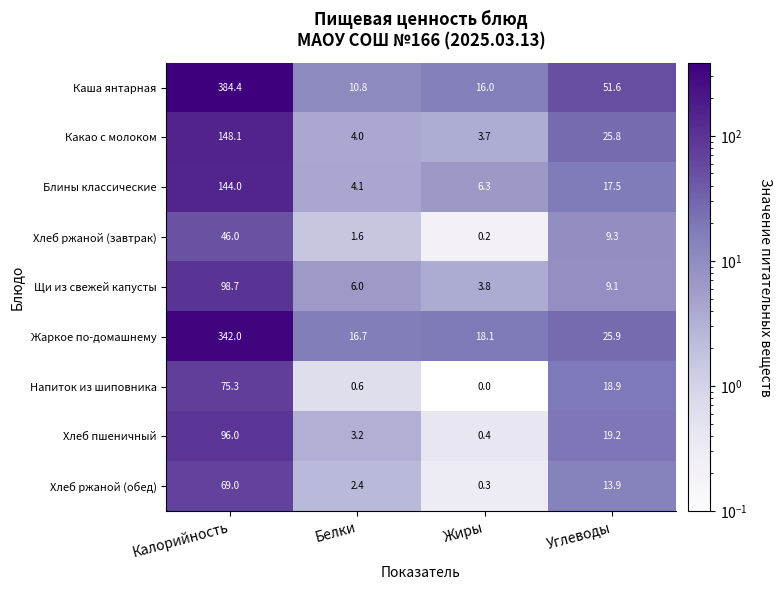

Which series has the largest range (max minus min)?

Каша янтарная